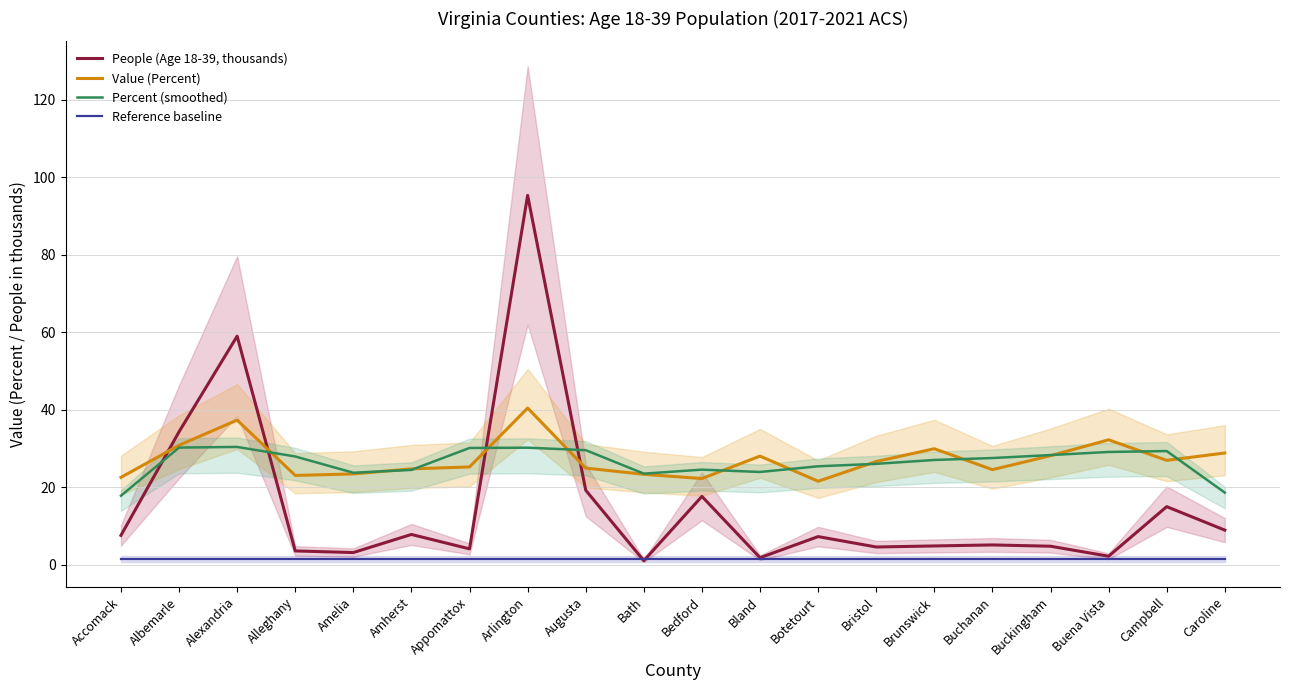

Which has a higher value, Bath or Buchanan?

Buchanan